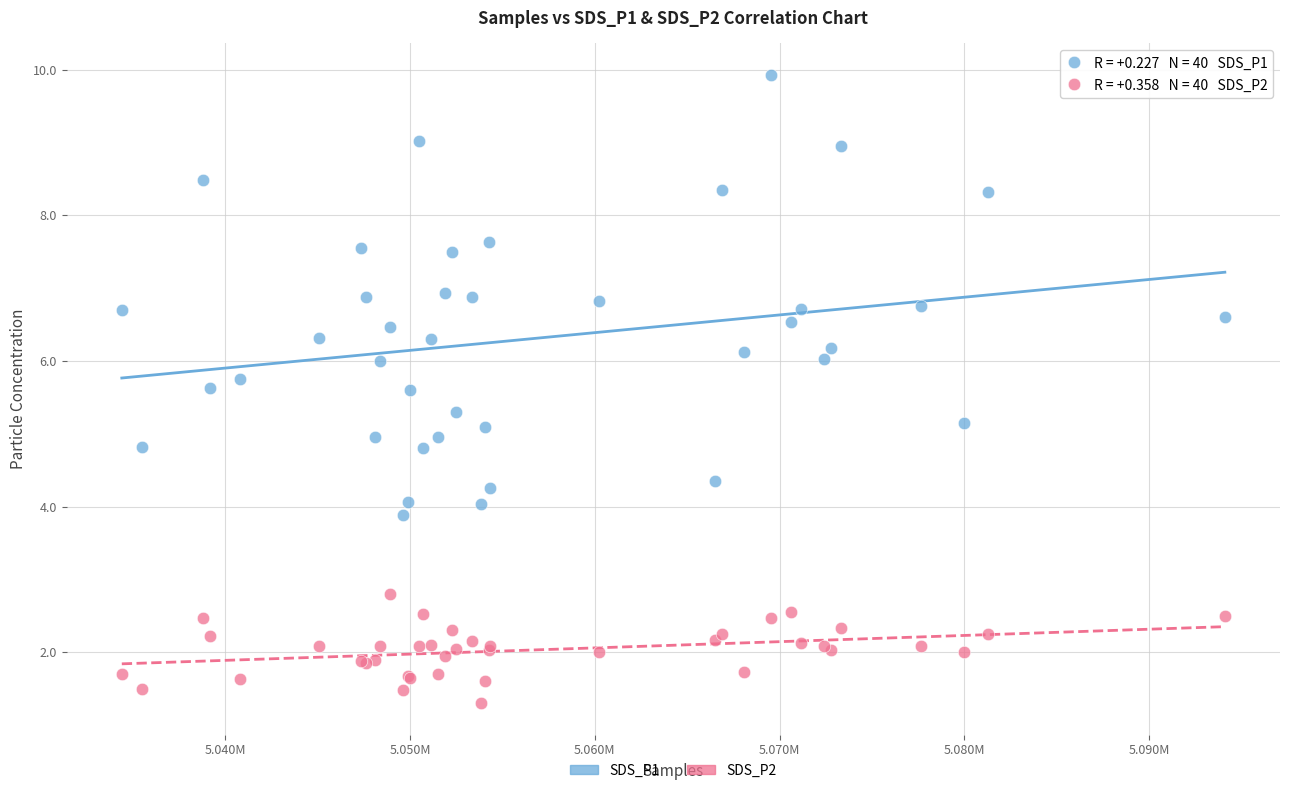

Which series has the largest Y range (max minus min)?

SDS_P1